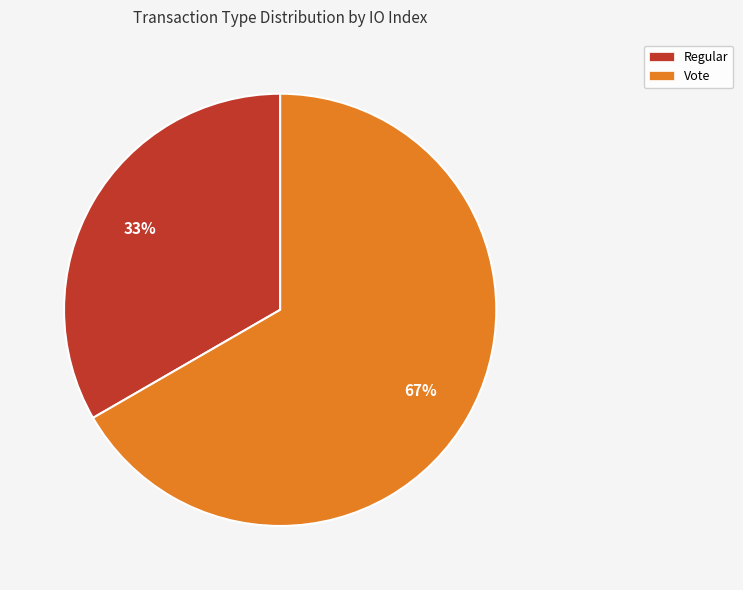

Which has a higher value, Regular or Vote?

Vote